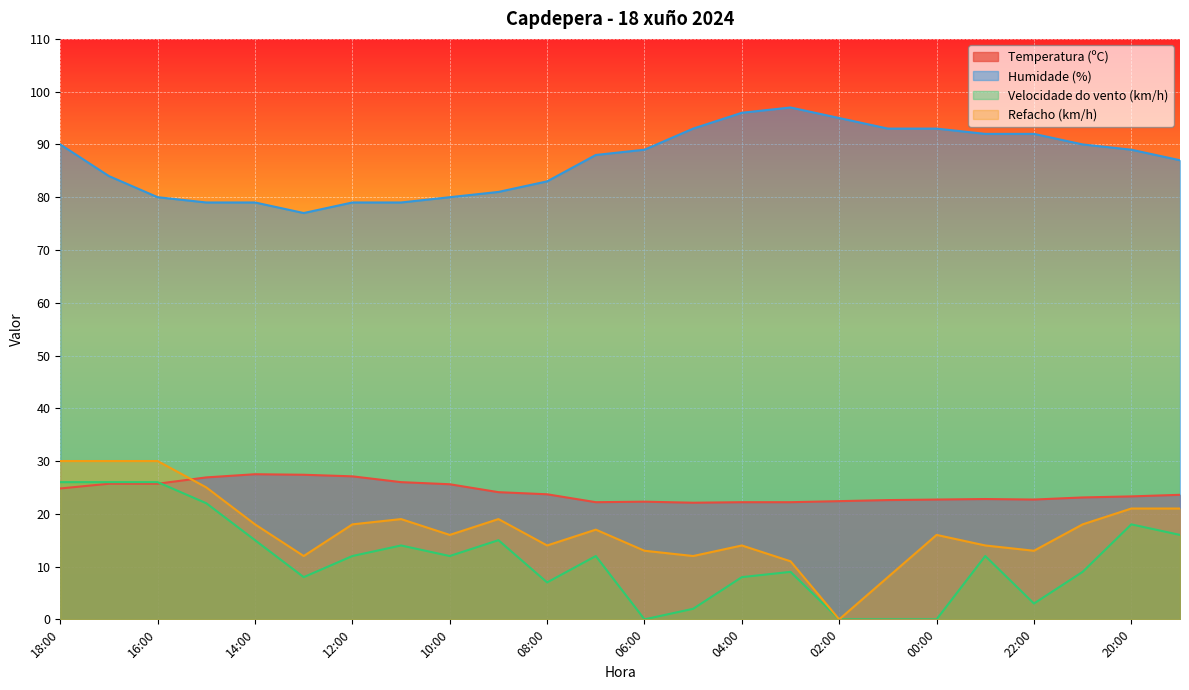

Reading right to left, what are all the values shown in this chart?

Temperatura (ºC): 23.6	23.3	23.1	22.7	22.8	22.7	22.6	22.4	22.2	22.2	22.1	22.3	22.2	23.7	24.1	25.6	26.0	27.1	27.4	27.5	26.9	25.7	25.7	24.8
Humidade (%): 87.0	89.0	90.0	92.0	92.0	93.0	93.0	95.0	97.0	96.0	93.0	89.0	88.0	83.0	81.0	80.0	79.0	79.0	77.0	79.0	79.0	80.0	84.0	90.0
Velocidade do vento (km/h): 16.0	18.0	9.0	3.0	12.0	0.0	0.0	0.0	9.0	8.0	2.0	0.0	12.0	7.0	15.0	12.0	14.0	12.0	8.0	15.0	22.0	26.0	26.0	26.0
Refacho (km/h): 21.0	21.0	18.0	13.0	14.0	16.0	8.0	0.0	11.0	14.0	12.0	13.0	17.0	14.0	19.0	16.0	19.0	18.0	12.0	18.0	25.0	30.0	30.0	30.0